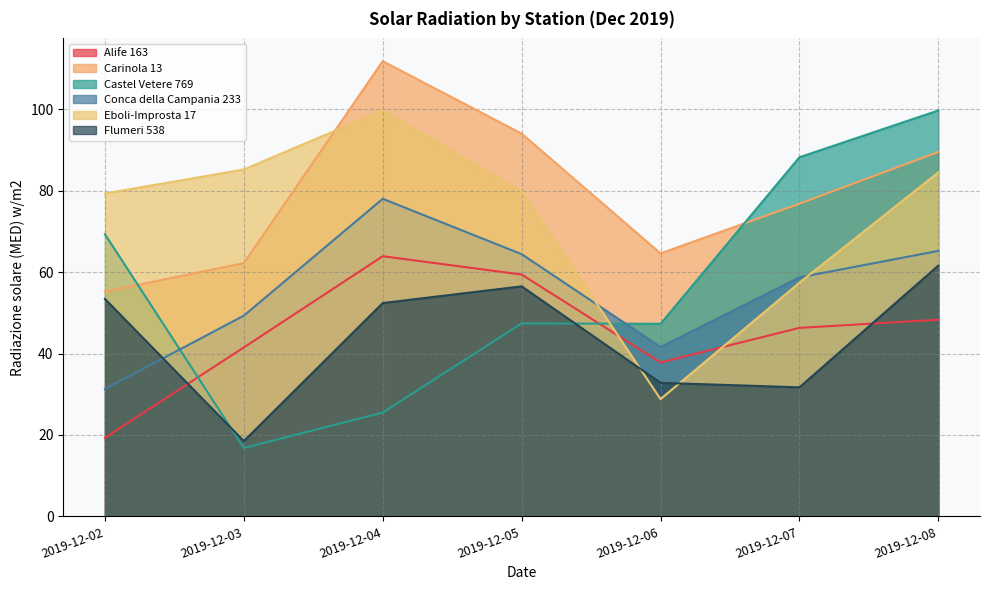

How many interior local peaks does the Castel Vetere 769 series have?

1